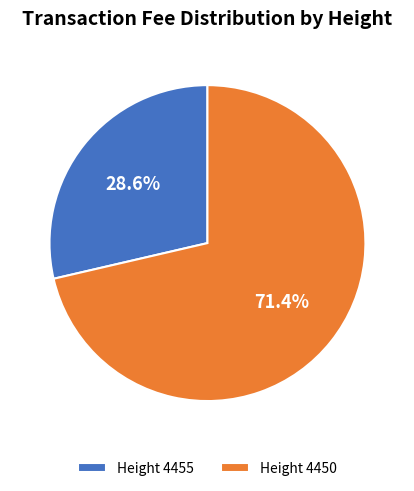

What is the ratio of the value at Height 4455 to the value at Height 4450?

0.4